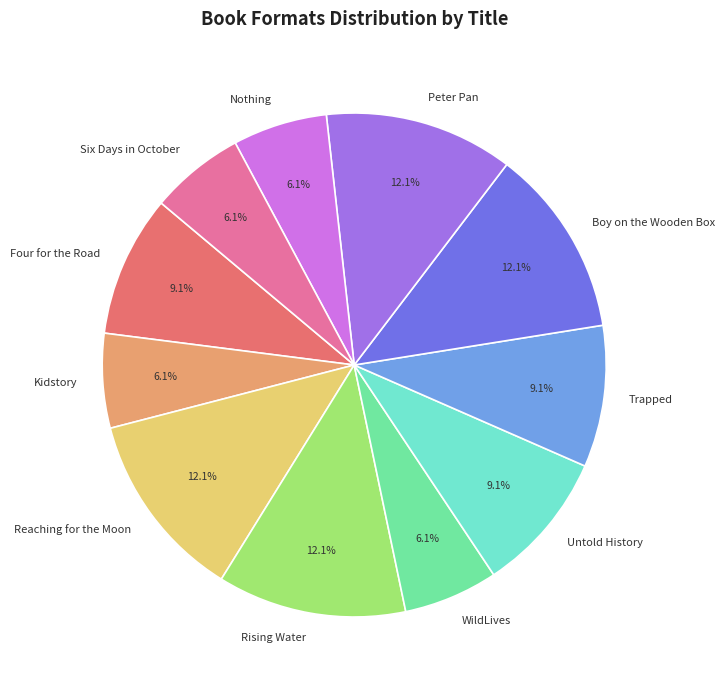

Combined, do Peter Pan and Nothing account for over 50%?

No